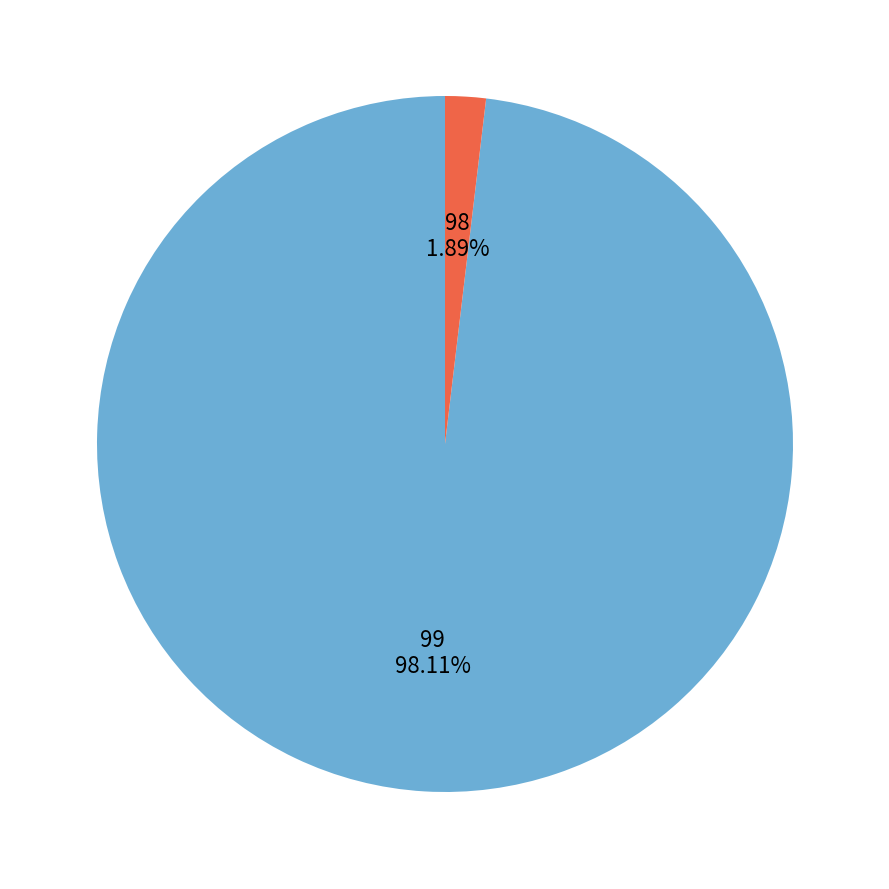

Is there a majority slice in this chart?

Yes